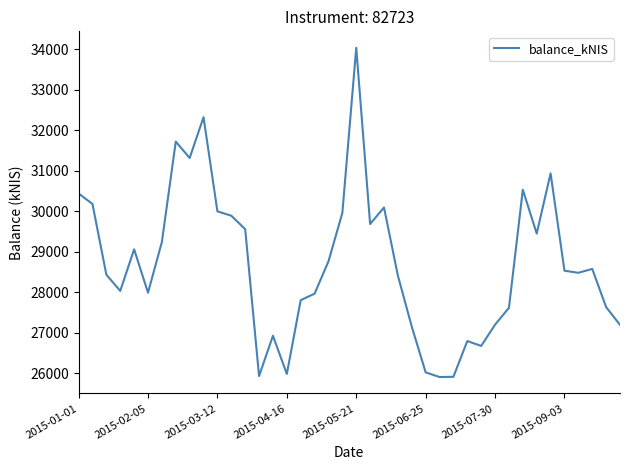

What is the difference between the maximum and minimum values?

8124.6